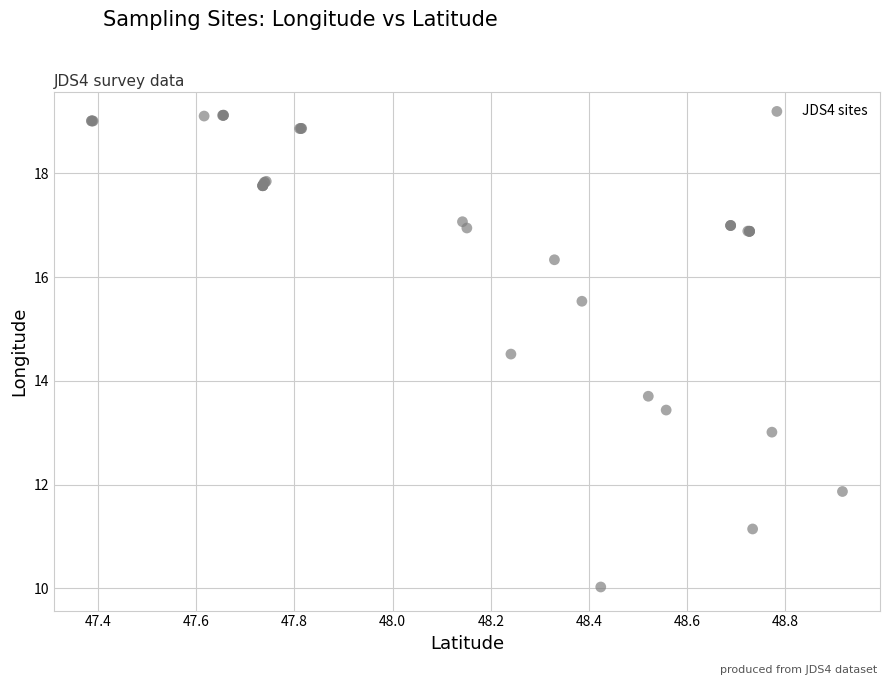

What Y value in the scatter plot is closest to 14?

13.7